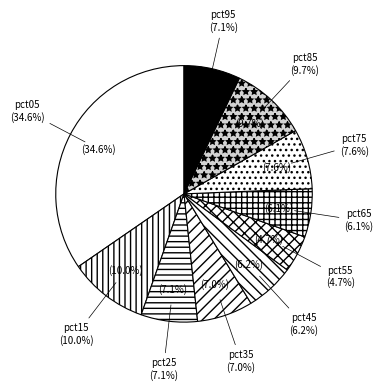

Is there a majority slice in this chart?

No